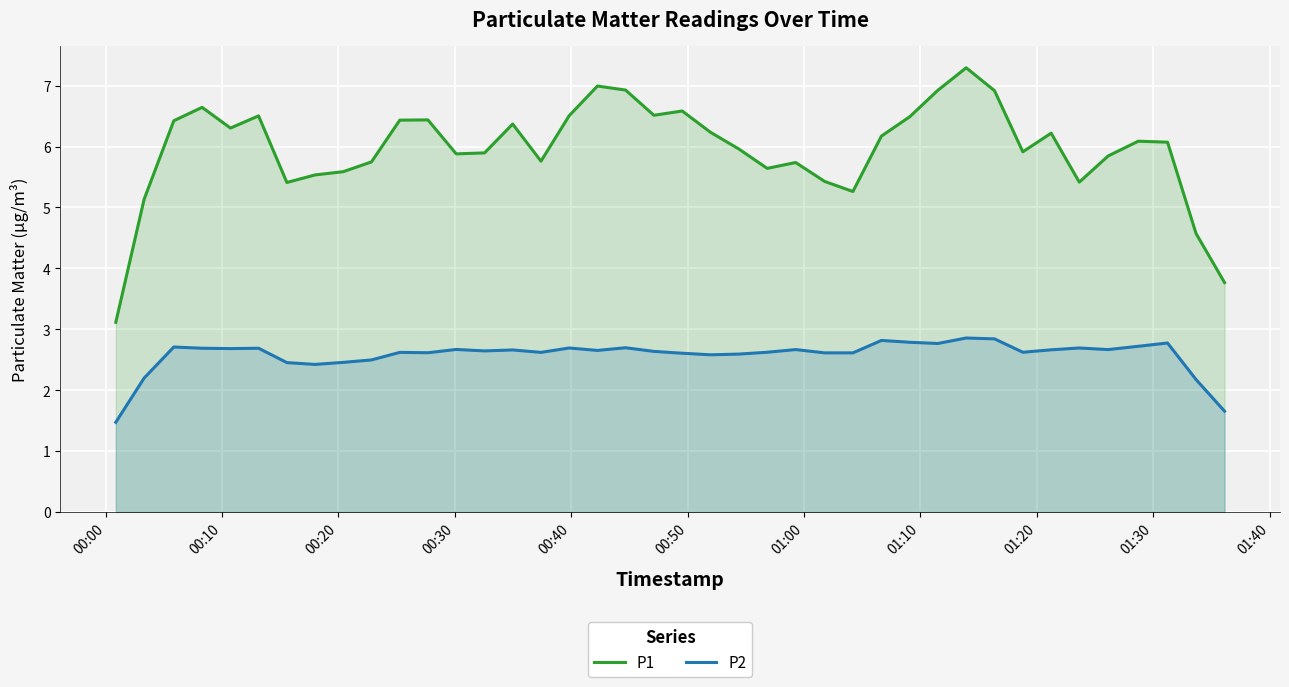

Which series has the widest spread of values?

P1